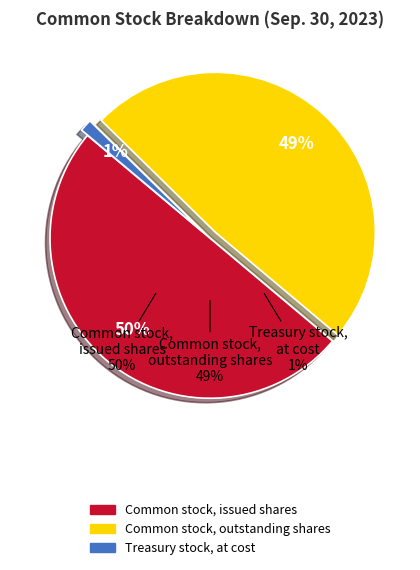

Which slice is the largest?

Common stock, issued shares